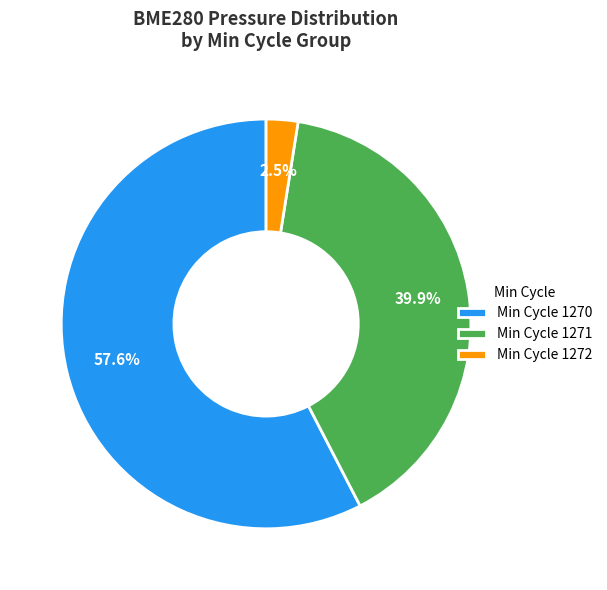

To the nearest percent, what is the average slice percentage?

33%